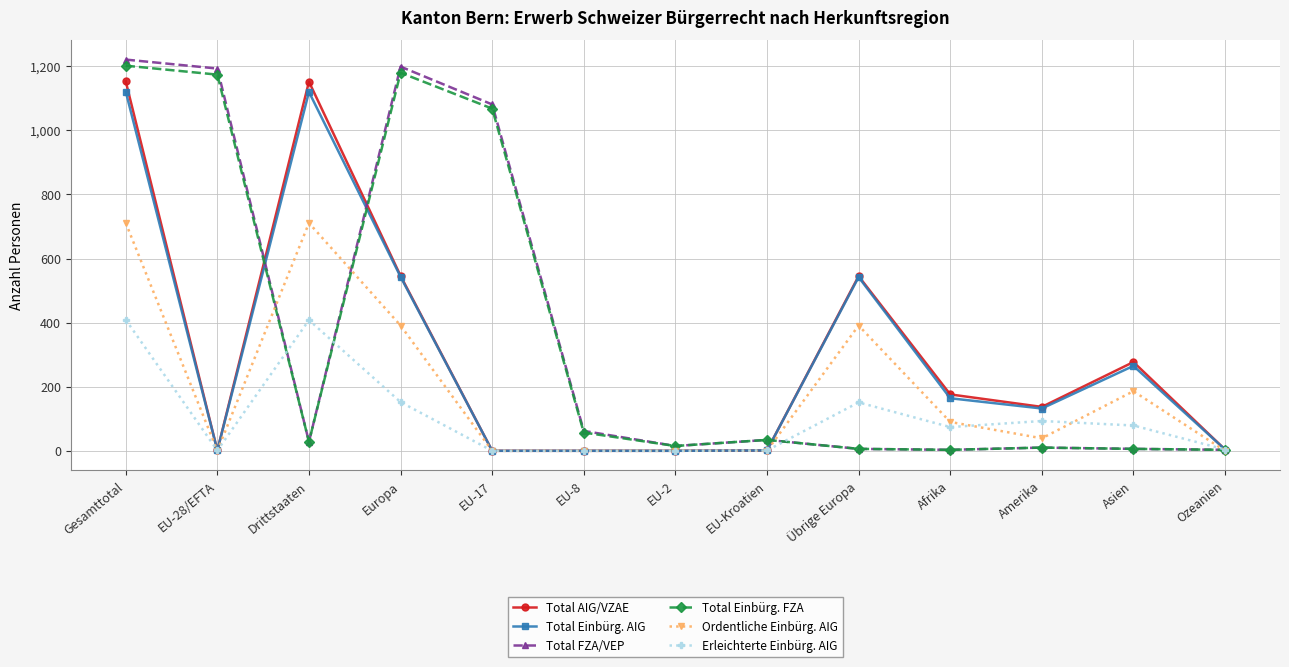

How many series are shown in this chart?

6